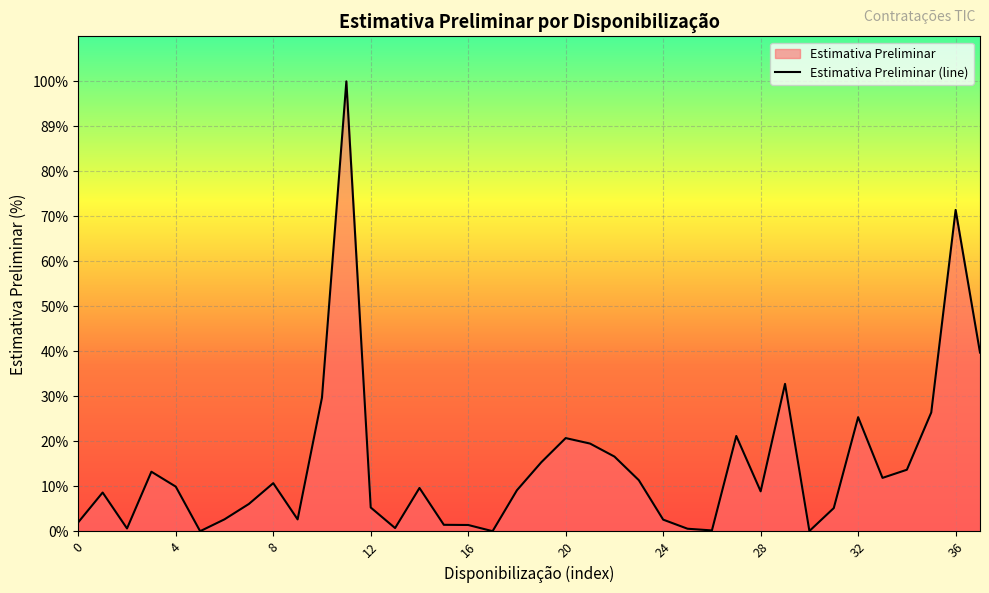

Read the value at N/A.

337000.0